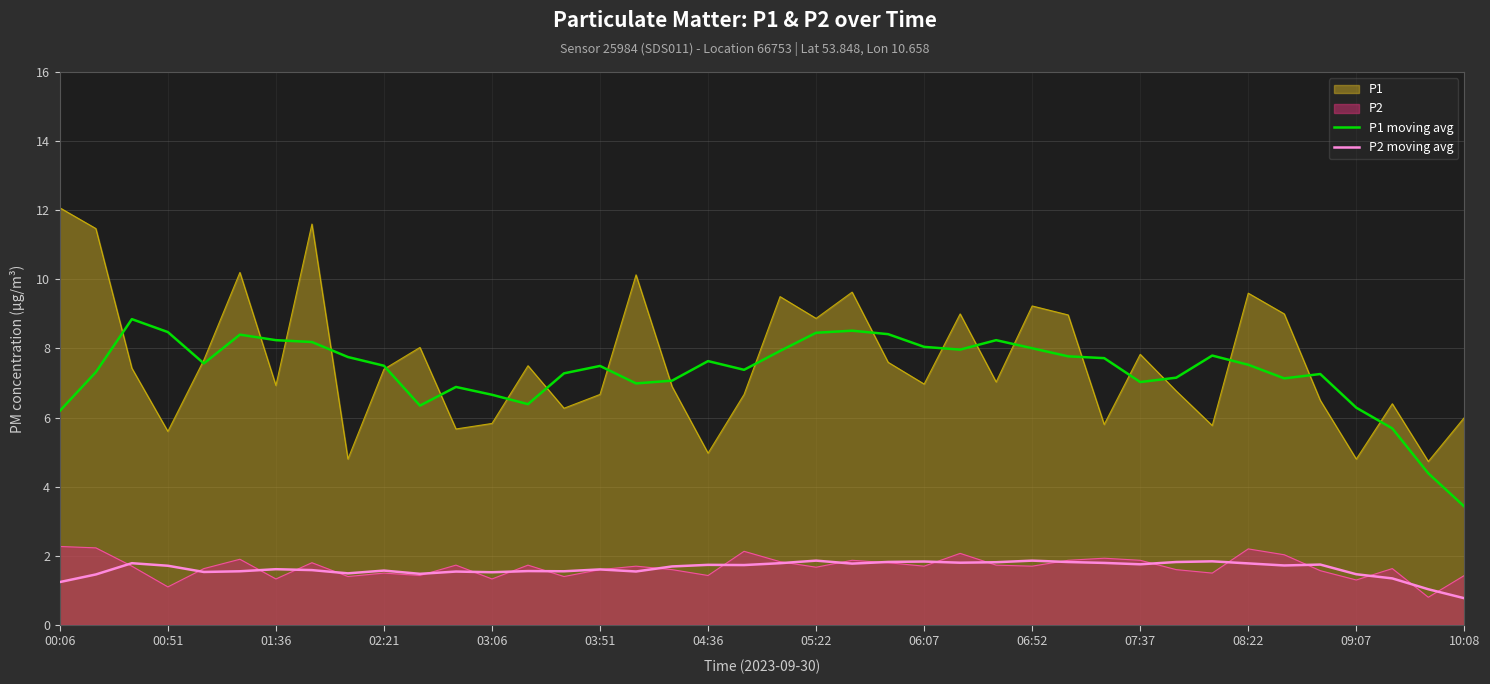

How many categories are shown in the chart?

40